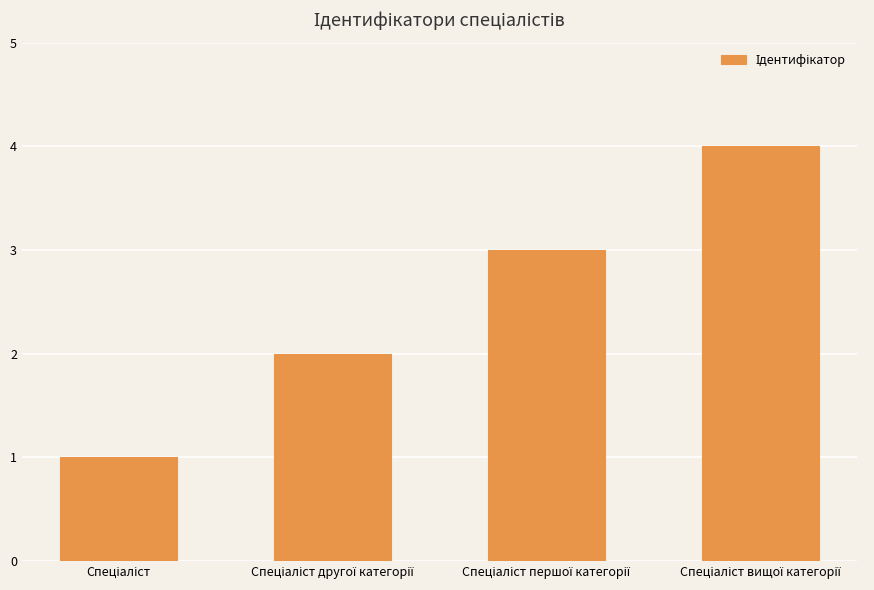

Reading left to right, what are all the values shown in this chart?

1	2	3	4